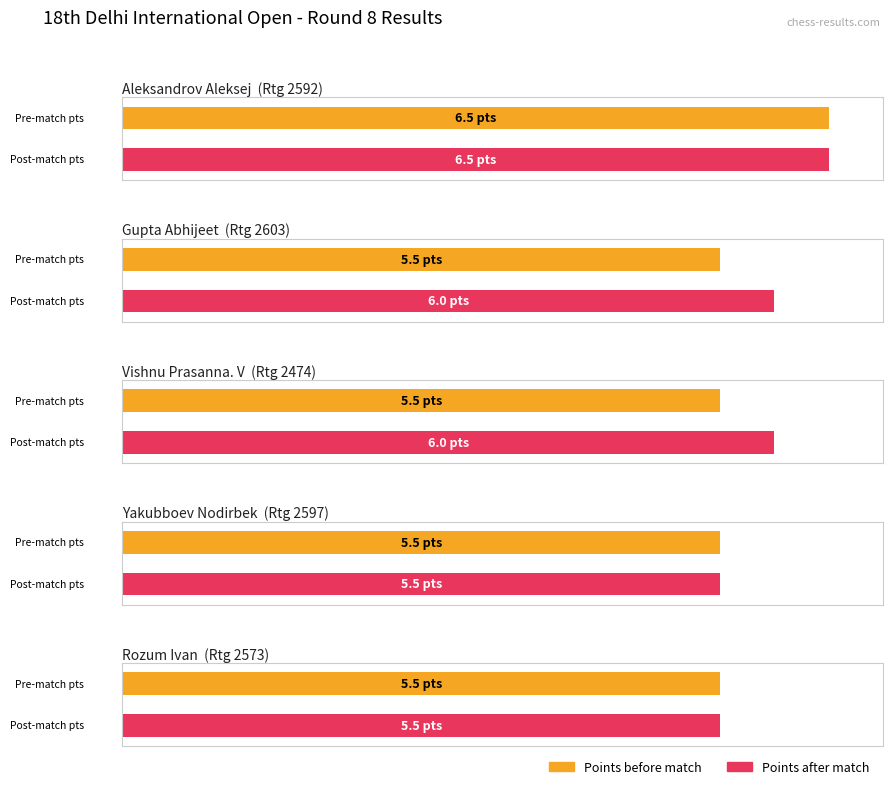

Rank the categories by Maximum utilization value from lowest to highest.

Yakubboev Nodirbek, Rozum Ivan, Gupta Abhijeet, Vishnu Prasanna. V, Aleksandrov Aleksej